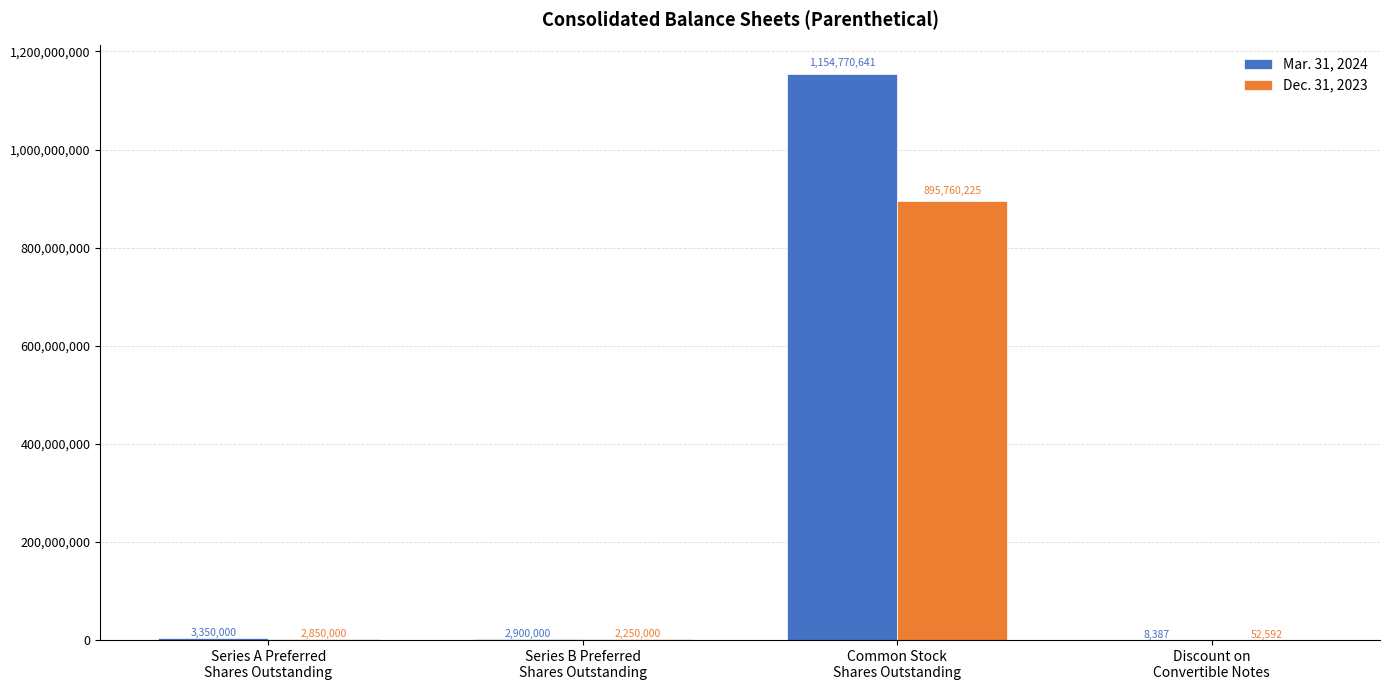

What is the greatest value displayed?

1154770641